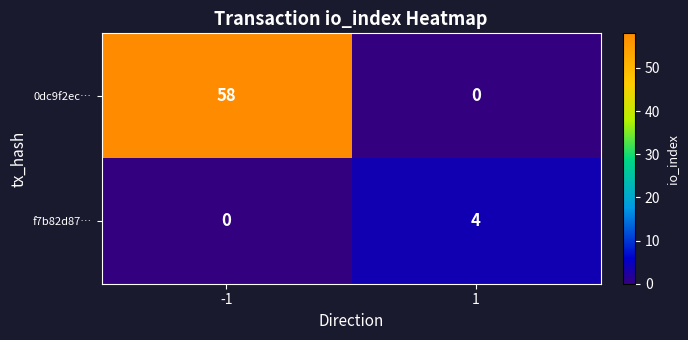

How many data points does each series have?

2